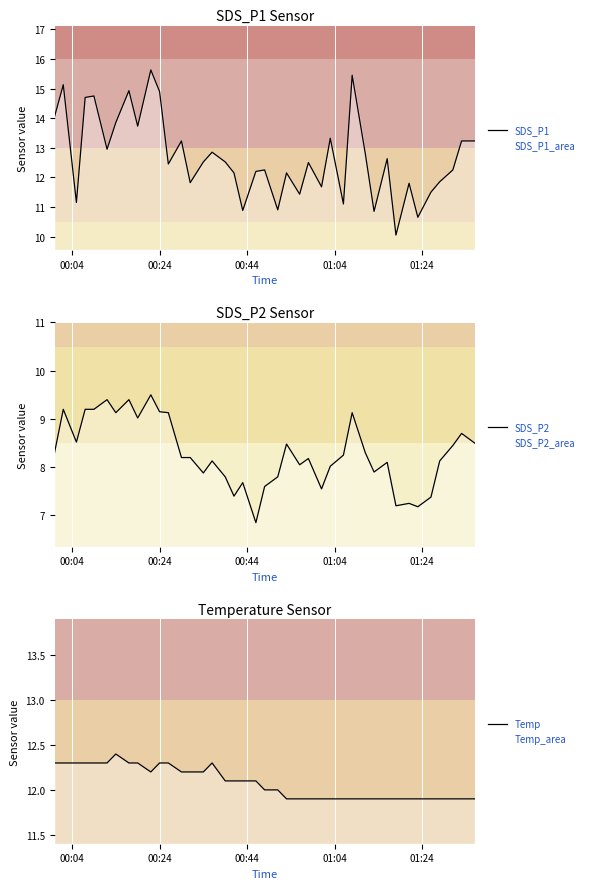

What are all the series names shown in the legend?

SDS_P1, SDS_P2, Temp